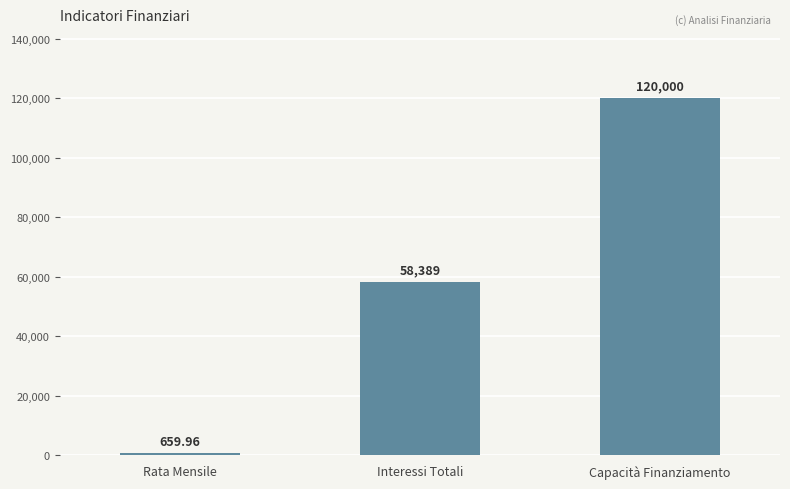

Which label corresponds to the smallest value in the chart?

Rata Mensile